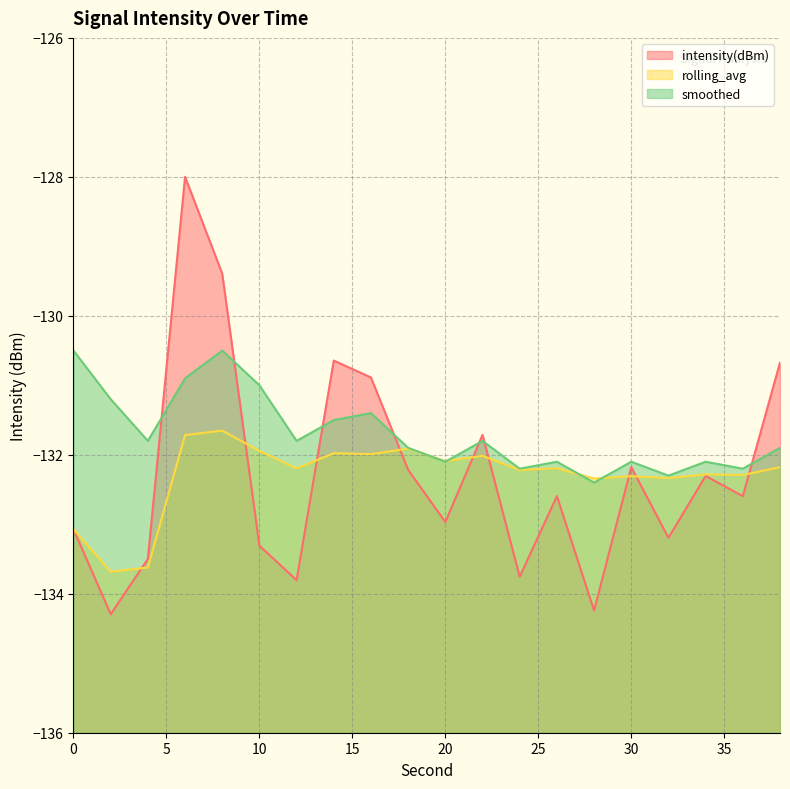

How many lines are shown in the chart?

3